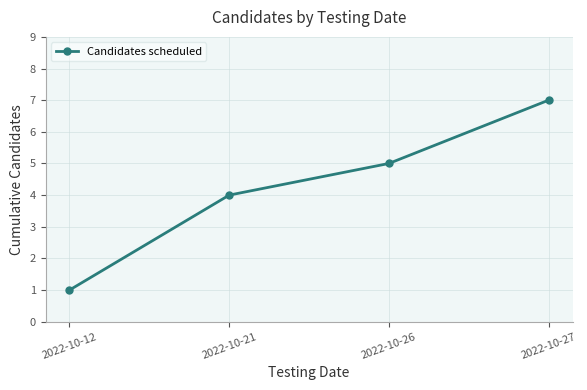

Does the chart display data point markers on the line(s)?

Yes